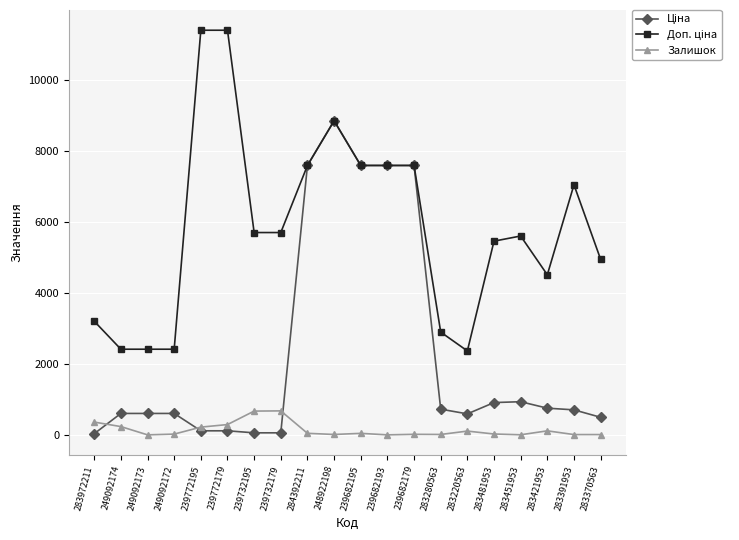

How many lines are shown in the chart?

3